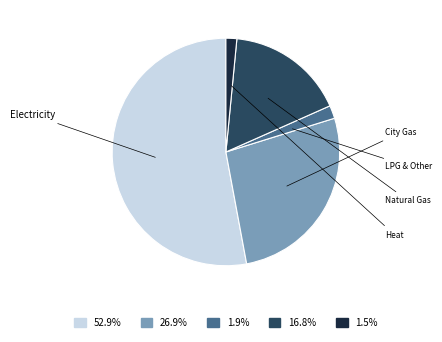

Does any single category account for the majority?

Yes